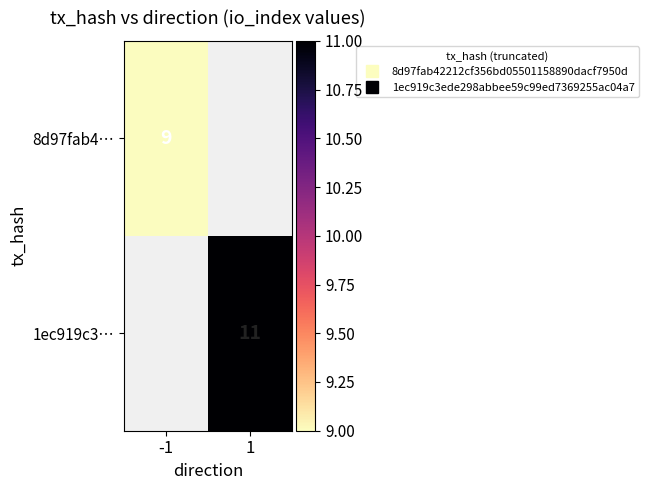

Between -1 and 1, which is larger?

1